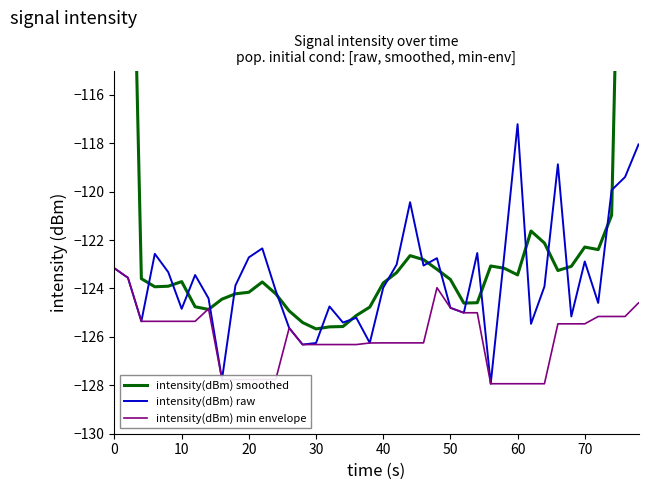

Reading left to right, list all the values displayed in this chart.

intensity(dBm) smoothed: -74.4	-98.9	-123.6	-123.9	-123.9	-123.7	-124.8	-124.9	-124.4	-124.2	-124.2	-123.7	-124.2	-124.9	-125.4	-125.7	-125.6	-125.6	-125.1	-124.8	-123.8	-123.3	-122.6	-122.8	-123.2	-123.6	-124.6	-124.6	-123.1	-123.2	-123.4	-121.6	-122.1	-123.3	-123.1	-122.3	-122.4	-121.0	-96.4	-71.5
intensity(dBm) raw: -123.2	-123.6	-125.4	-122.6	-123.3	-124.8	-123.4	-124.4	-127.8	-123.9	-122.7	-122.3	-124.1	-125.6	-126.3	-126.3	-124.7	-125.4	-125.2	-126.2	-124.0	-123.0	-120.4	-123.1	-122.7	-124.8	-125.0	-122.5	-127.9	-122.7	-117.2	-125.5	-123.9	-118.9	-125.2	-122.9	-124.6	-119.9	-119.4	-118.1
intensity(dBm) min envelope: -123.2	-123.6	-125.4	-125.4	-125.4	-125.4	-125.4	-124.8	-127.8	-127.8	-127.8	-127.8	-127.8	-125.6	-126.3	-126.3	-126.3	-126.3	-126.3	-126.3	-126.2	-126.2	-126.2	-126.2	-124.0	-124.8	-125.0	-125.0	-127.9	-127.9	-127.9	-127.9	-127.9	-125.5	-125.5	-125.5	-125.2	-125.2	-125.2	-124.6